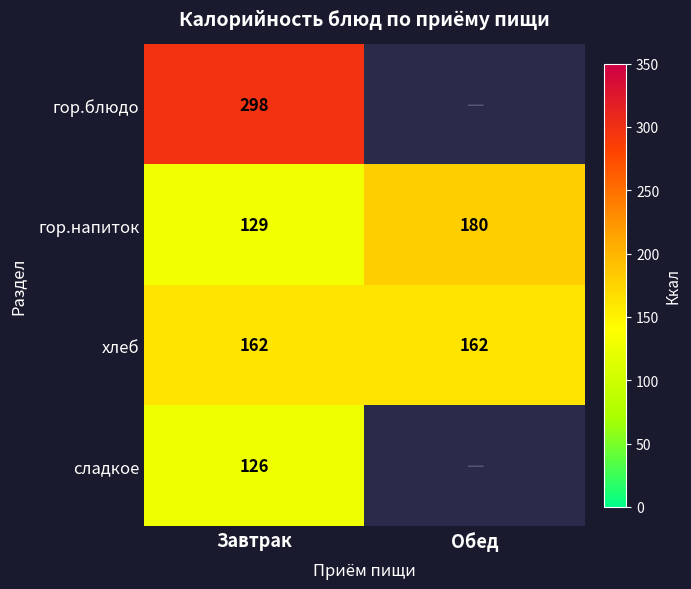

The гор.напиток series shows 180 at Обед. True or false?

True